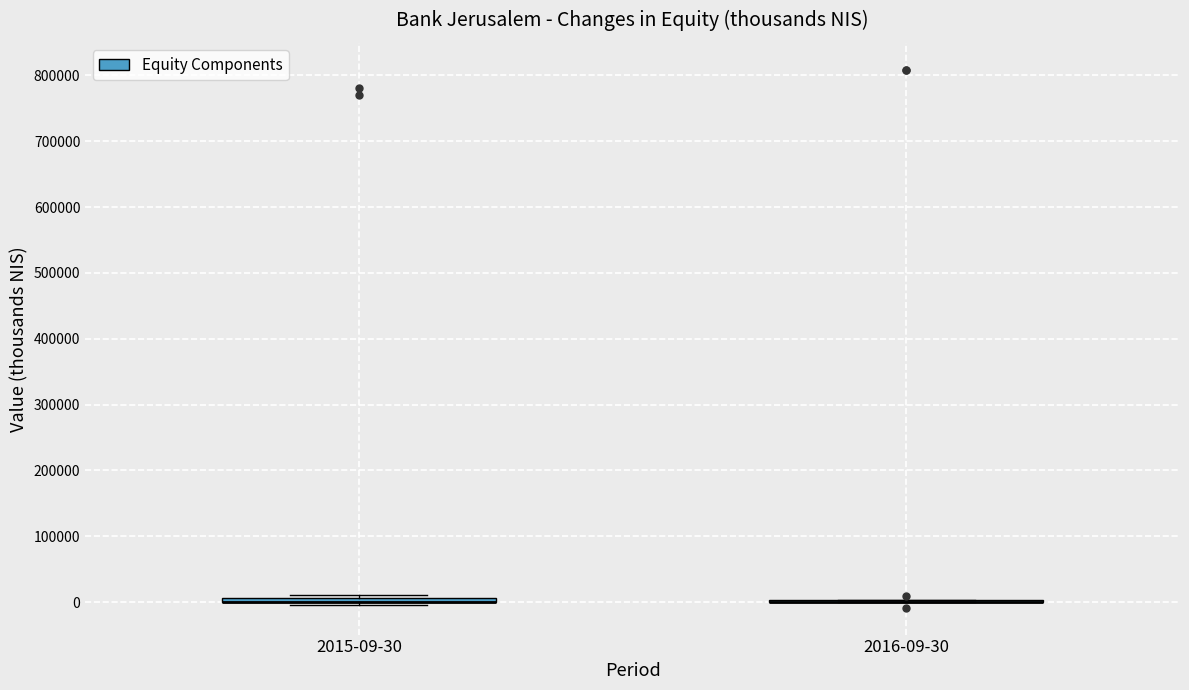

Where is the upper edge of the box for 2015-09-30 on the y-axis? The values are not printed on the chart, so give them approximately, as read against the axis.

10000